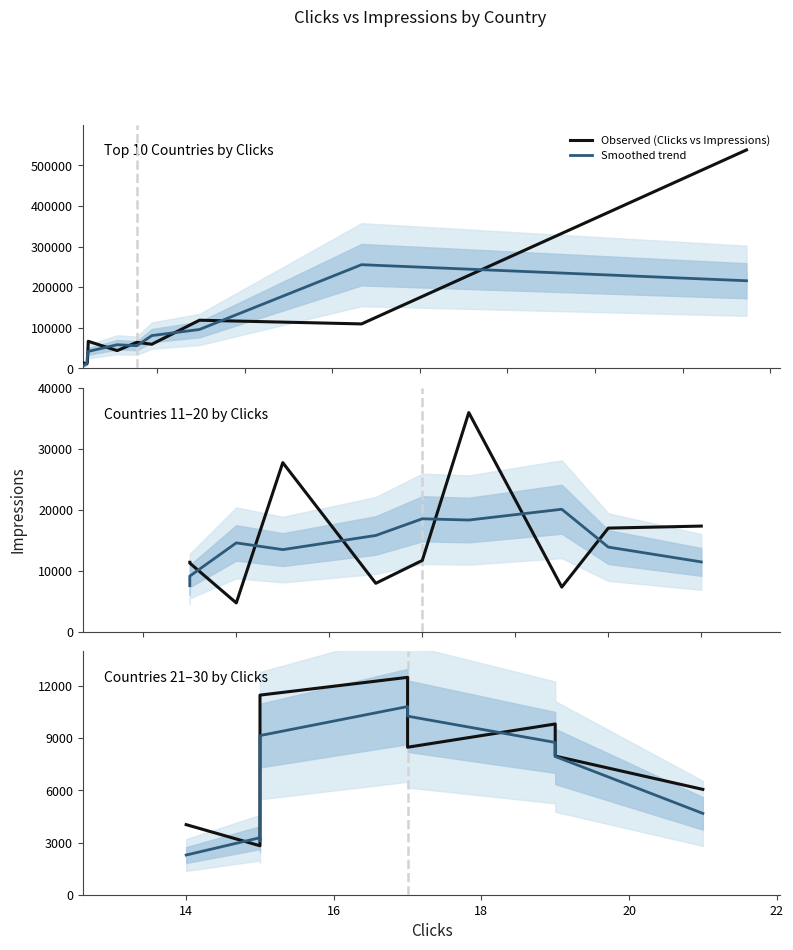

True or false: Smoothed trend has more than 0 interior local peaks.

True